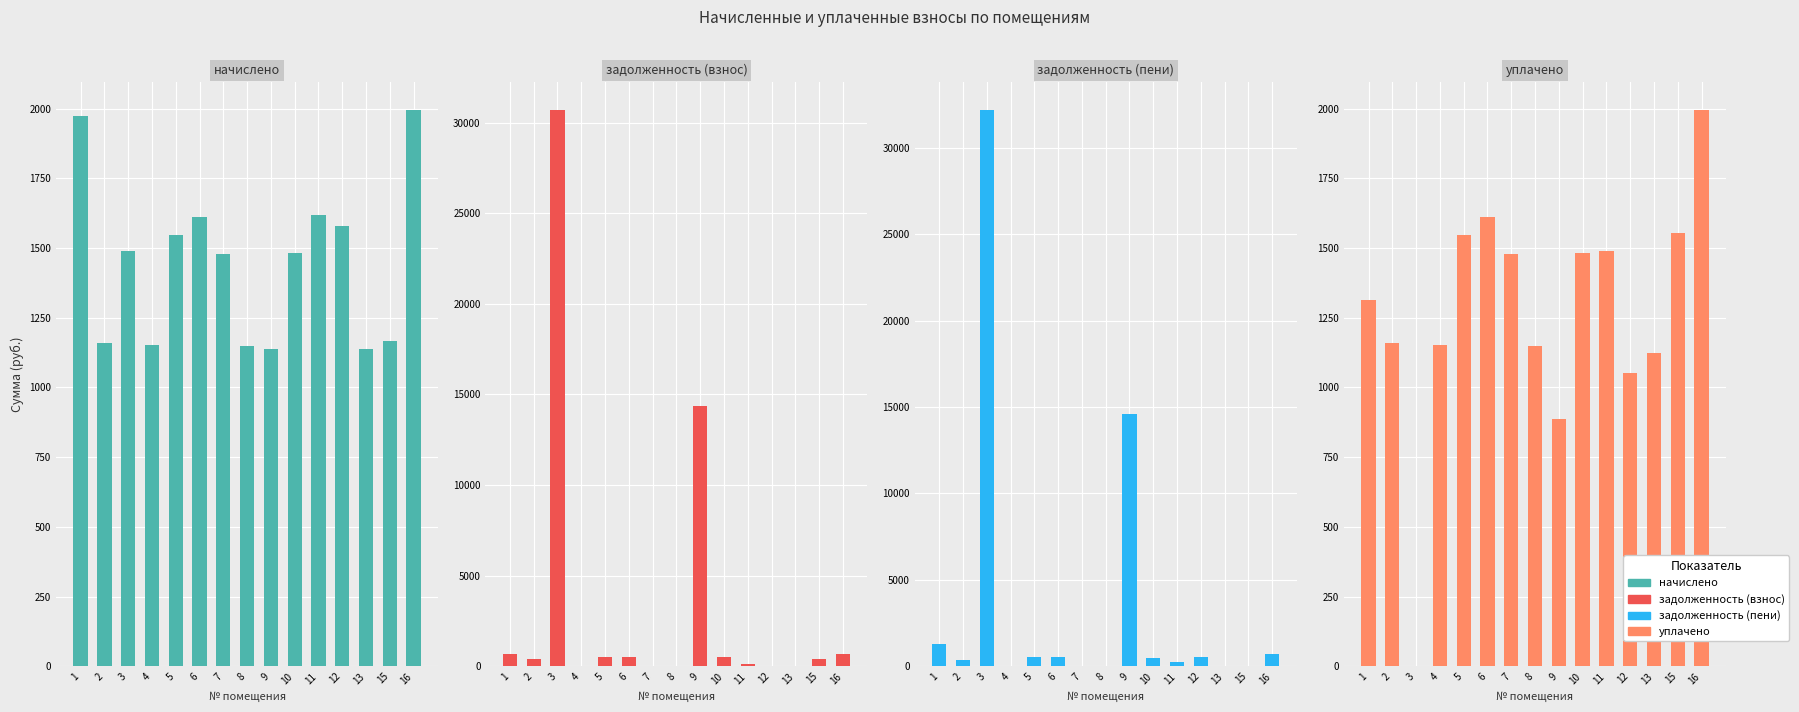

Between 1 and 16, which is larger?

16